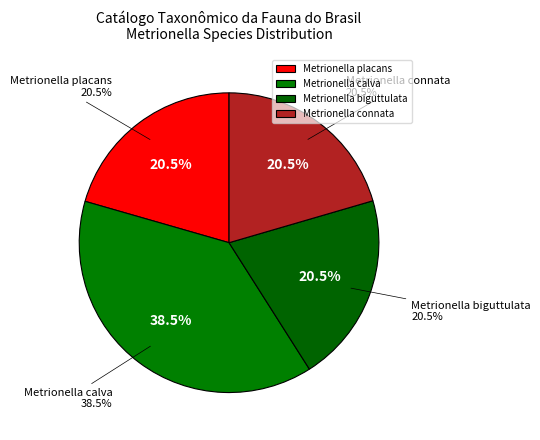

Approximately how many times larger is the value at Metrionella connata compared to Metrionella calva?

0.5